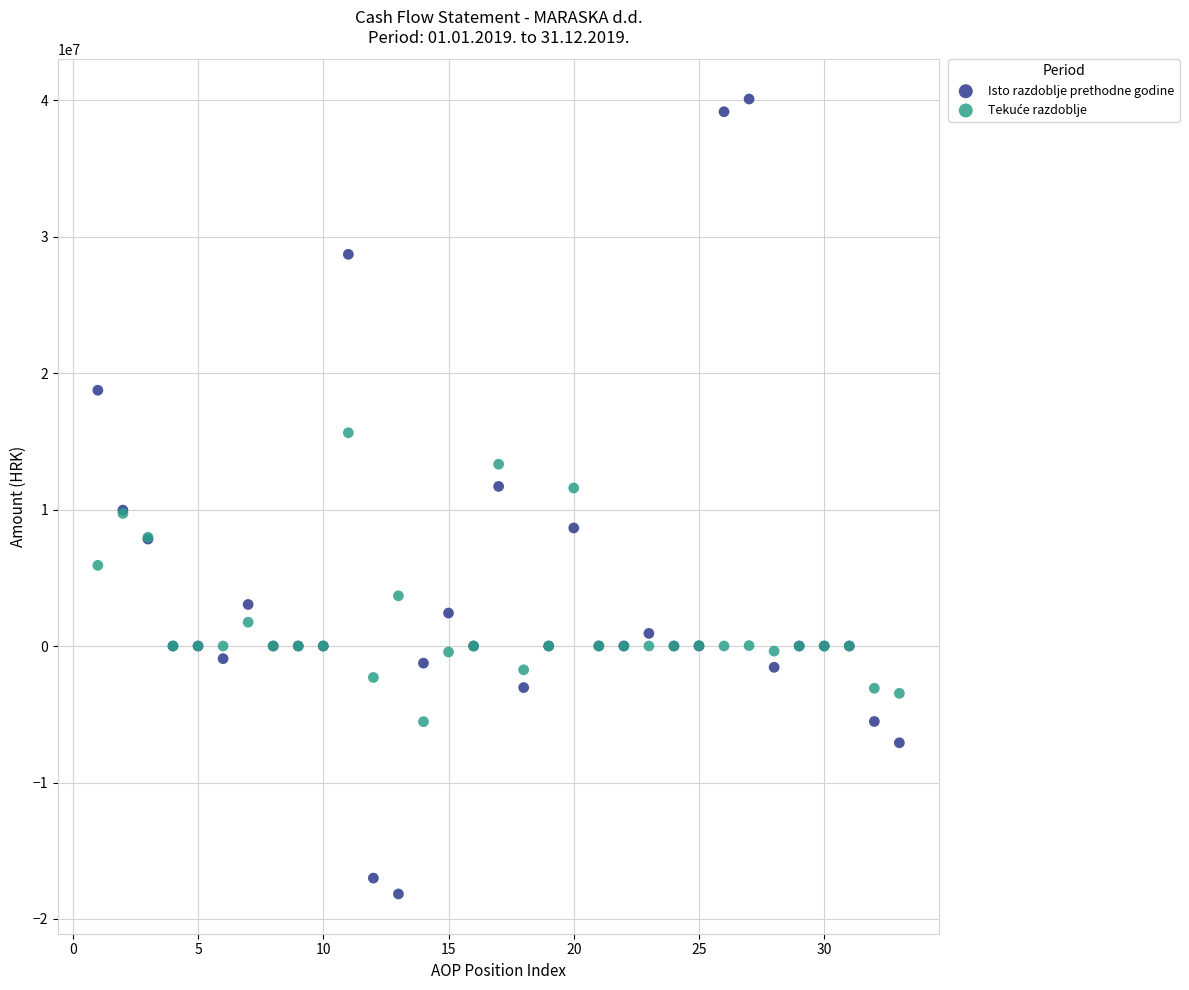

What is the X range (max minus min) for the scatter plot?

32